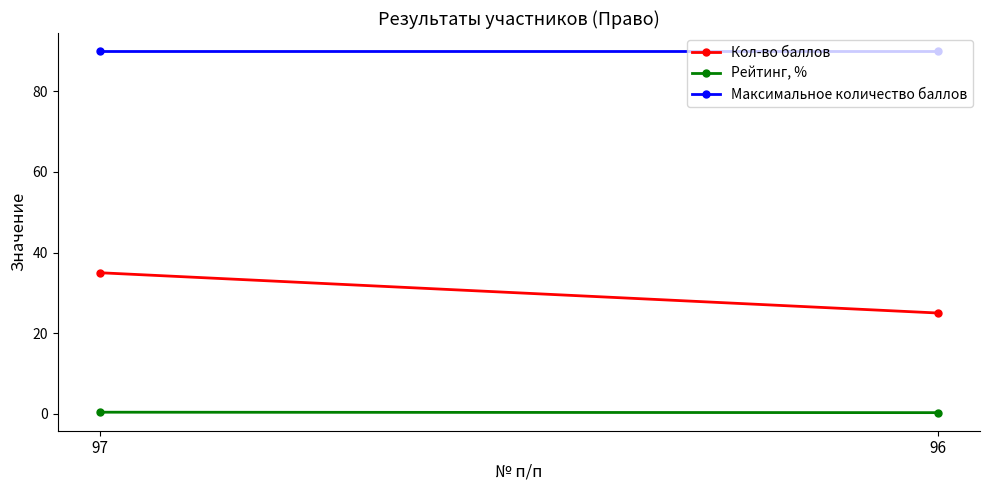

Which has a higher value, 97 or 96?

97